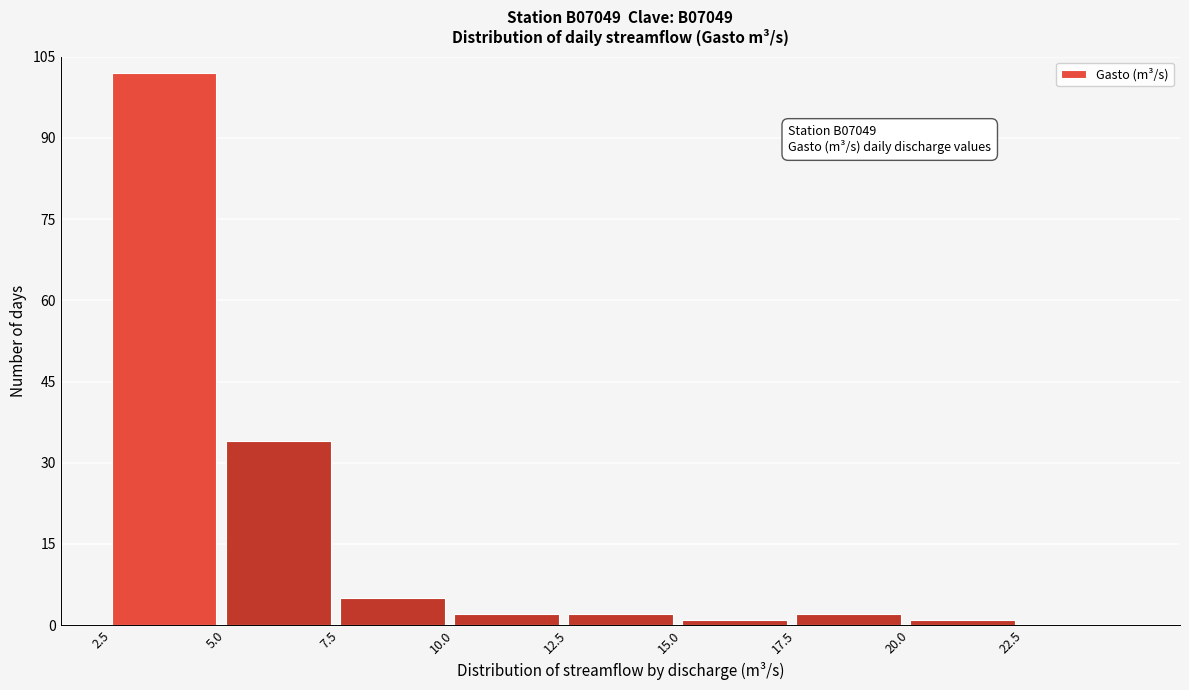

Which range on the x-axis has the tallest bar?

2.5 to 5.0